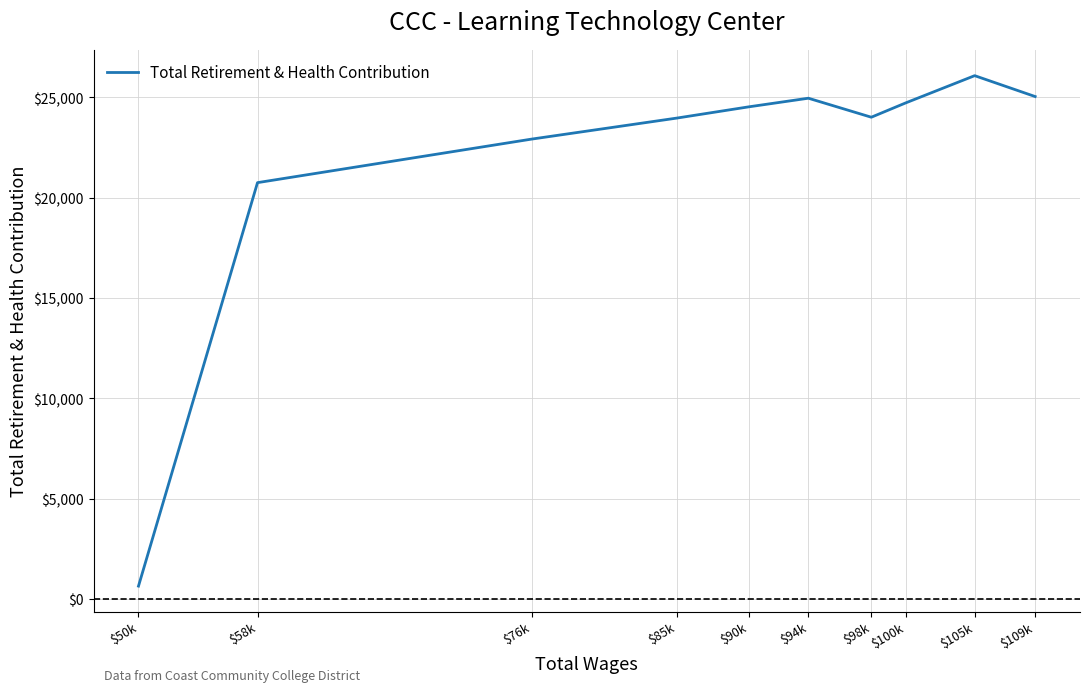

Is it true that the value at $109k is 25044?

True